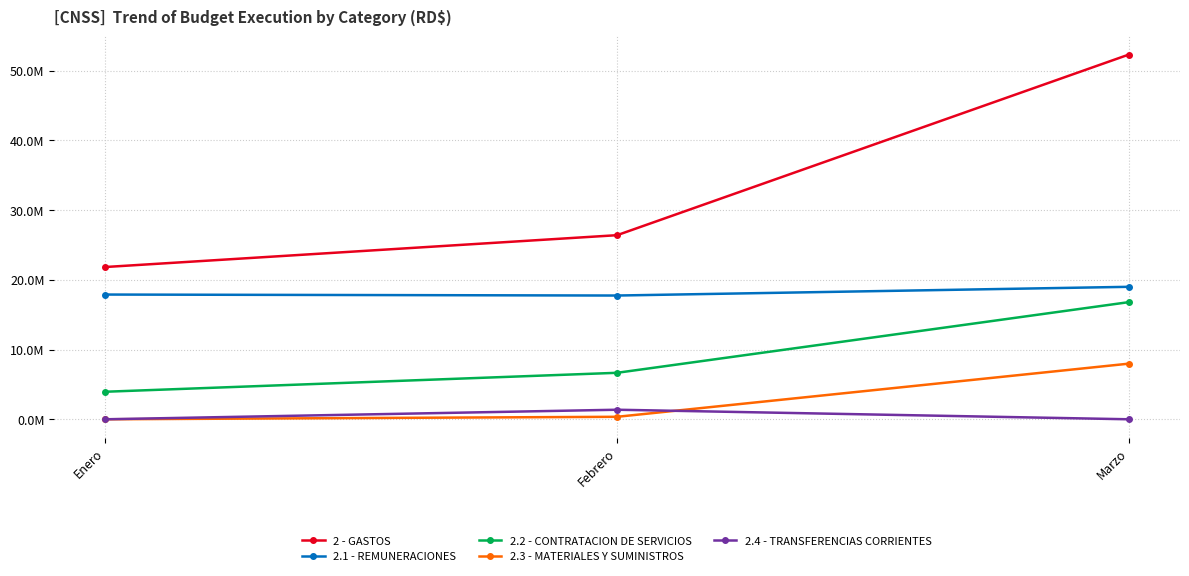

What are all the series names shown in the legend?

2 - GASTOS, 2.1 - REMUNERACIONES, 2.2 - CONTRATACION DE SERVICIOS, 2.3 - MATERIALES Y SUMINISTROS, 2.4 - TRANSFERENCIAS CORRIENTES